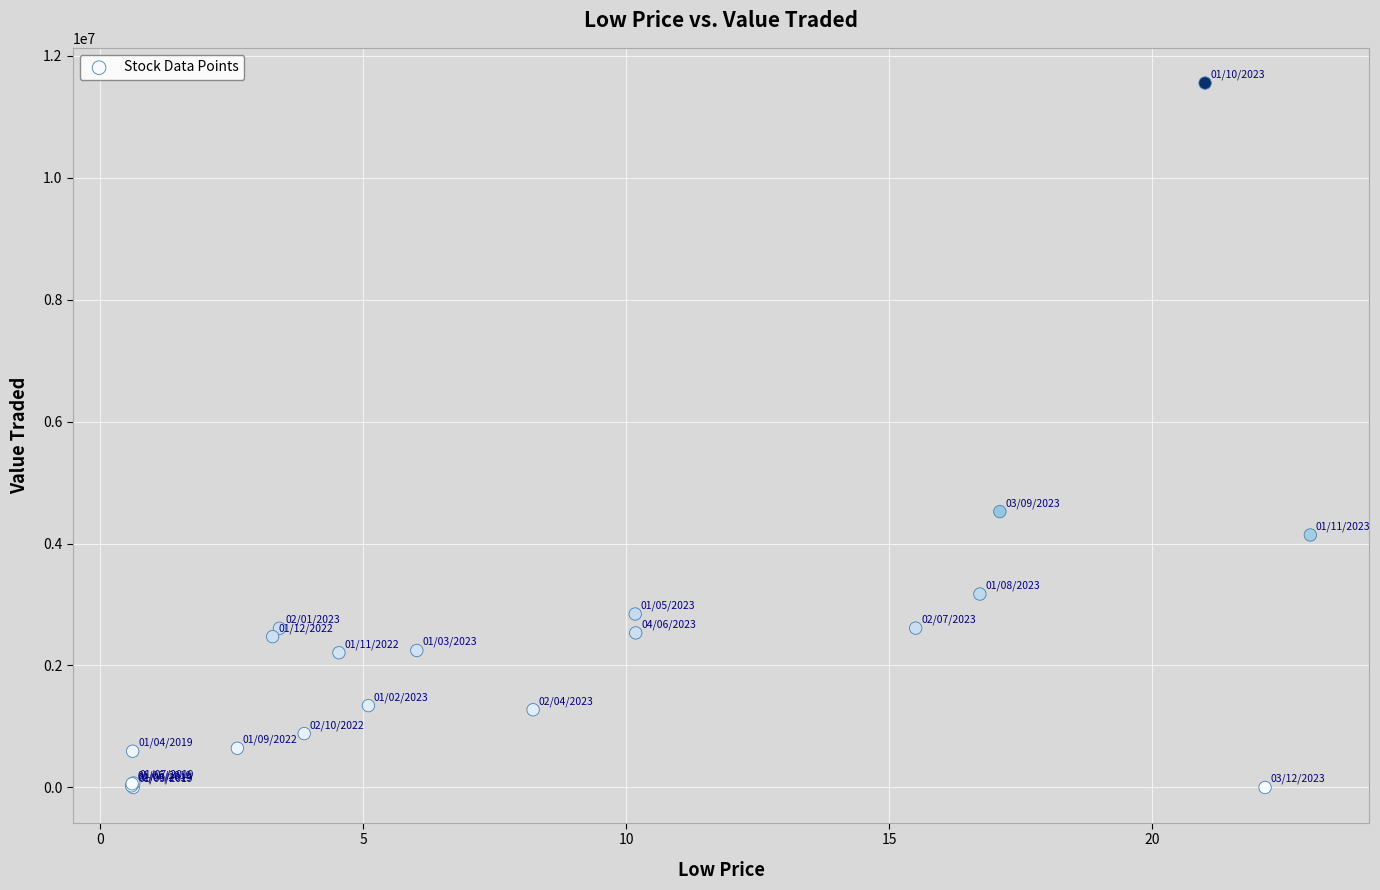

What Y value in the scatter plot is closest to 5774858?

4523116